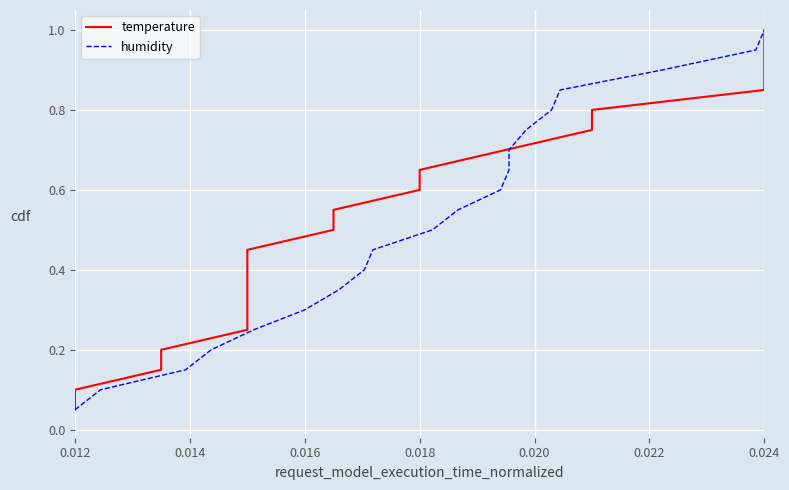

Reading right to left, what are all the values shown in this chart?

temperature: 1.0	0.9	0.9	0.8	0.8	0.8	0.7	0.7	0.6	0.6	0.5	0.5	0.4	0.3	0.3	0.2	0.2	0.1	0.1	0.1
humidity: 1.0	0.9	0.9	0.8	0.8	0.8	0.7	0.7	0.6	0.6	0.5	0.5	0.4	0.3	0.3	0.2	0.2	0.1	0.1	0.1